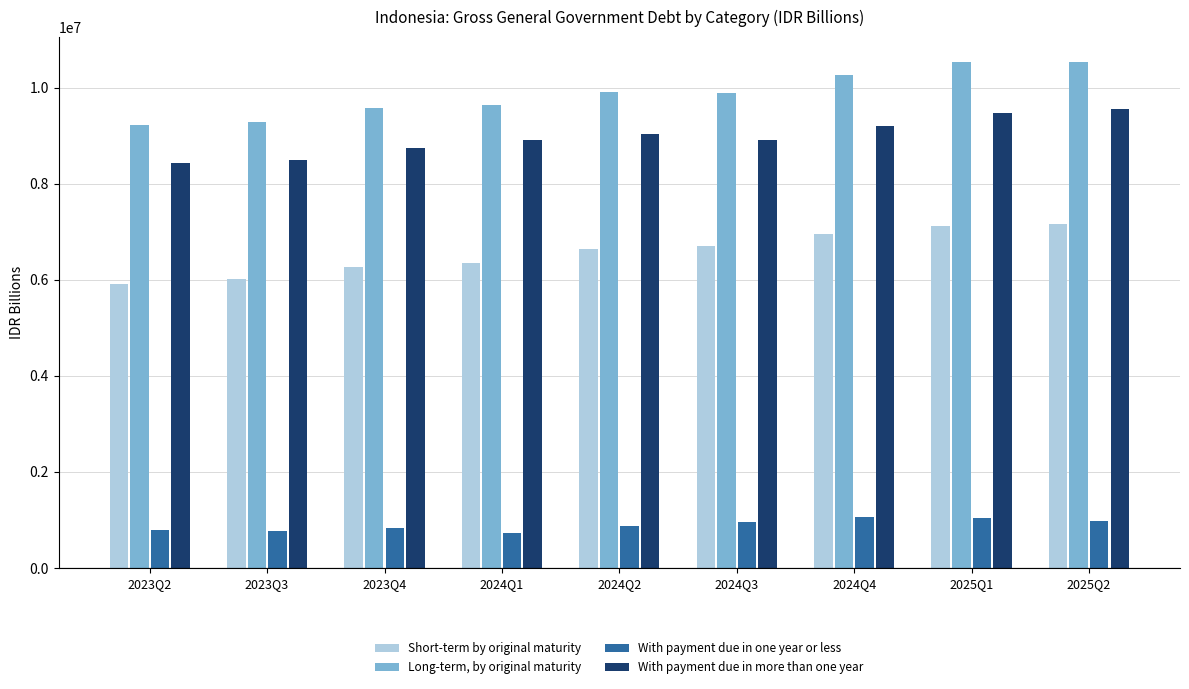

What is the sum of the With payment due in one year or less values at 2024Q4 and 2023Q4?

1886146.9